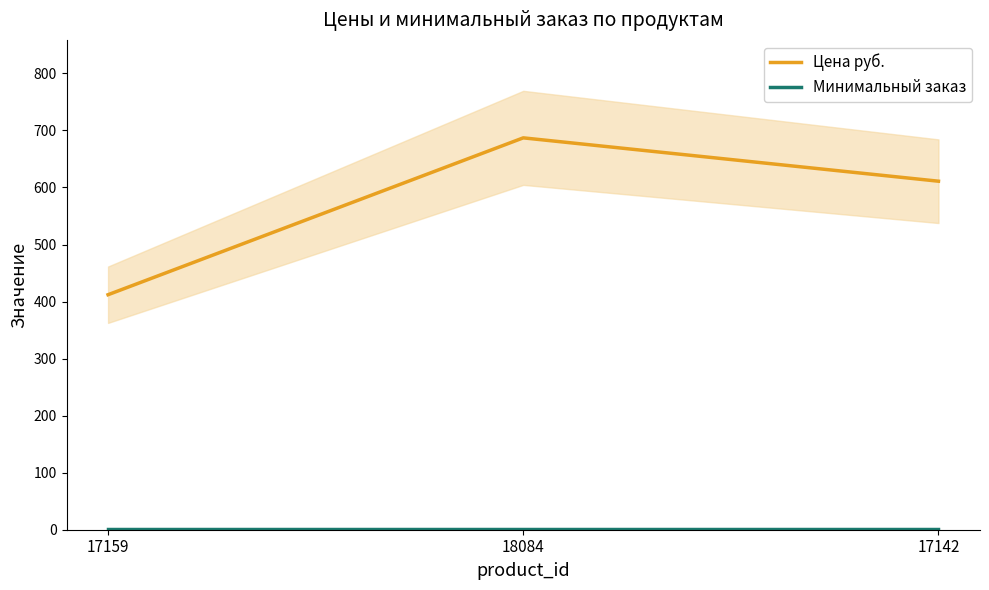

What are all the series names shown in the legend?

Цена руб., Минимальный заказ